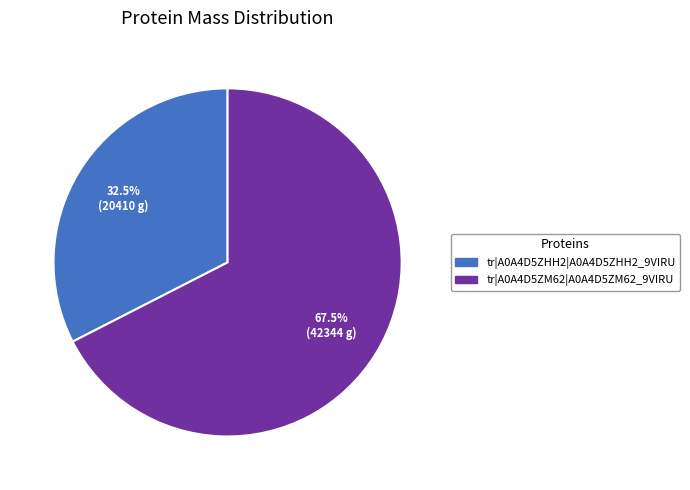

Is there any slice that represents more than half of the pie?

Yes